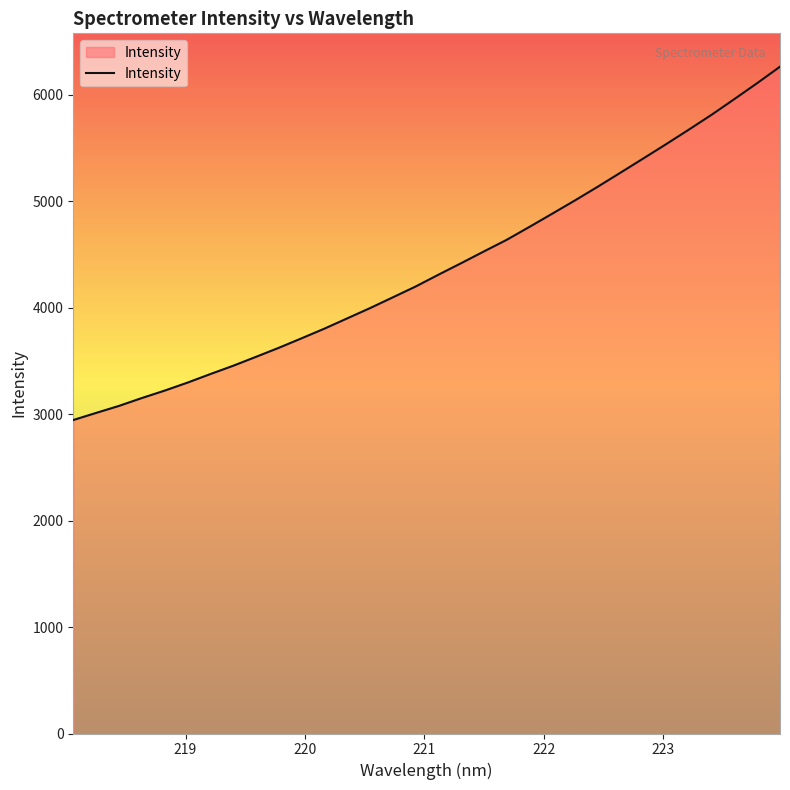

Does the chart display data point markers on the line(s)?

No